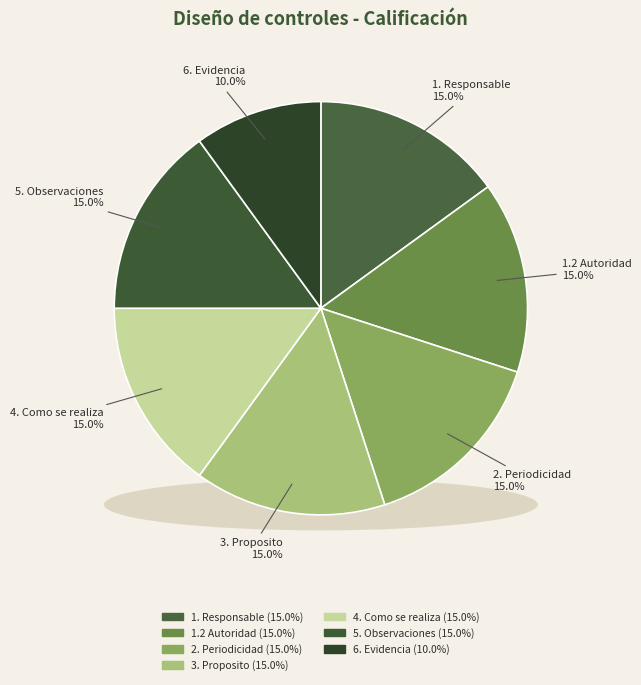

What percentage is the 2. Periodicidad slice, to the nearest percent?

15%